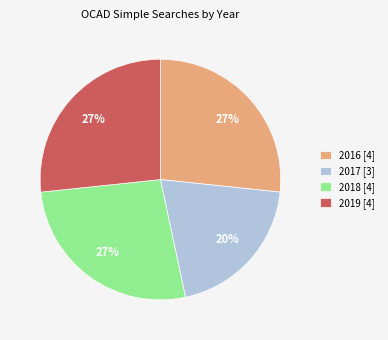

Is the sum of 2017 [3] and 2019 [4] greater than half?

No